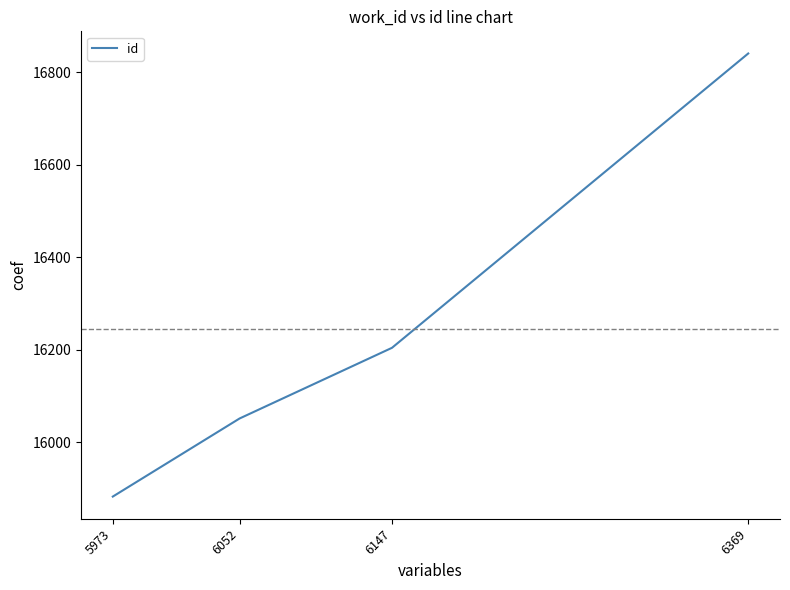

Reading left to right, transcribe all the data shown in this chart.

15882	16051	16204	16841